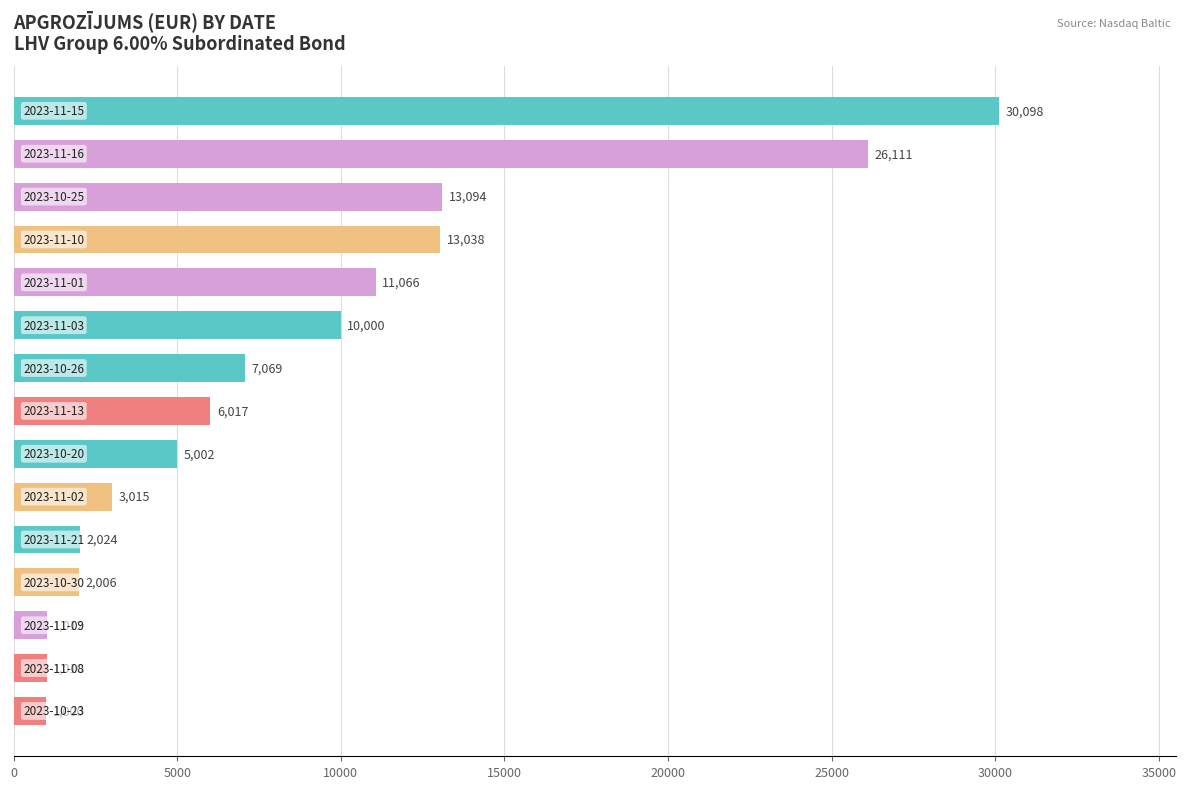

What is the greatest value displayed?

30097.5